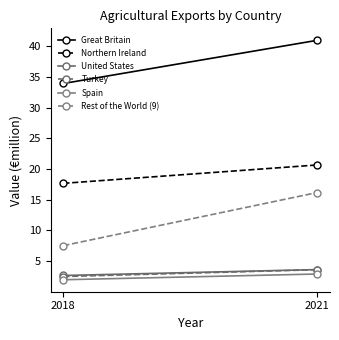

Which category has the lowest value across all series?

2018